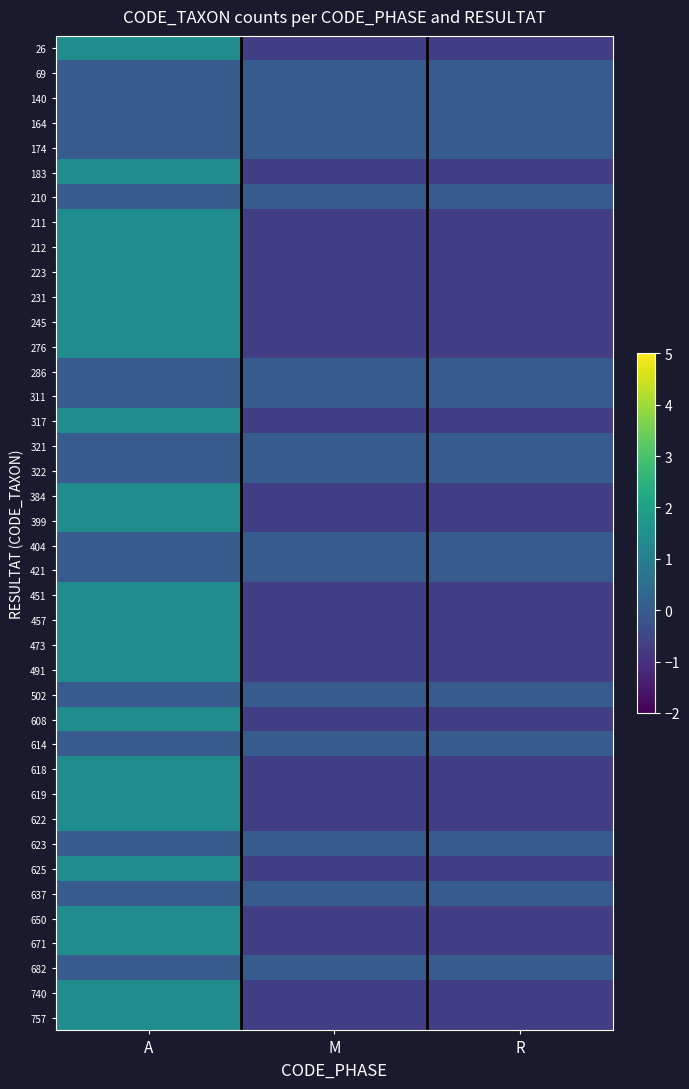

At how many categories does at least one series exceed 0?

1